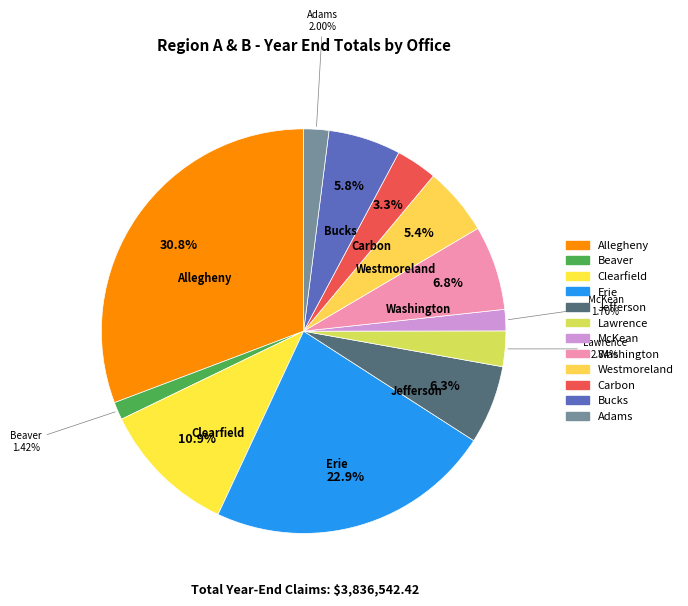

Do Beaver and McKean together represent more than half of the pie?

No